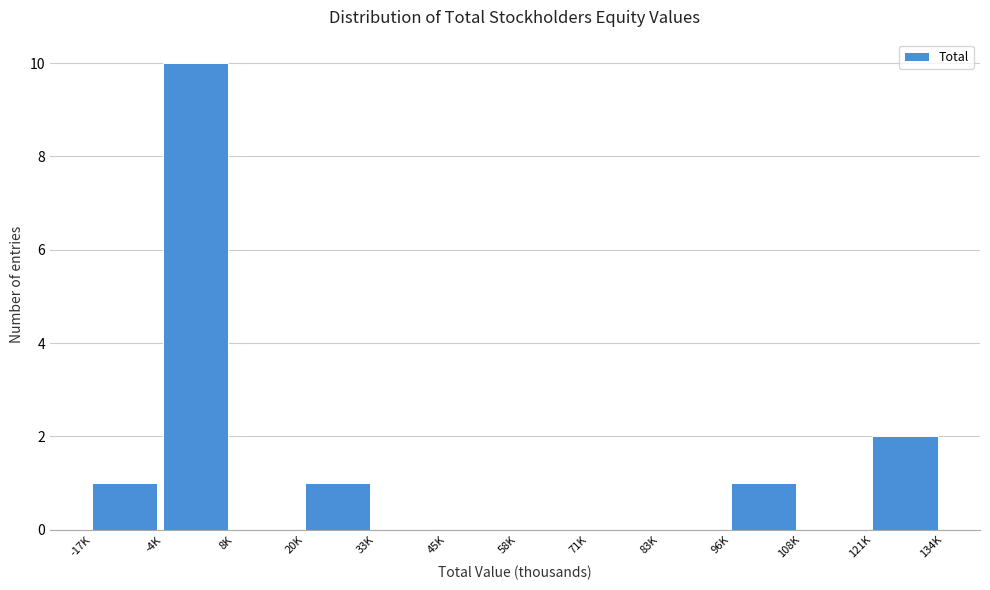

Reading left to right, what are all the values shown in this chart?

-17K=1	-4K=10	8K=0	20K=1	33K=0	45K=0	58K=0	71K=0	83K=0	96K=1	108K=0	121K=2